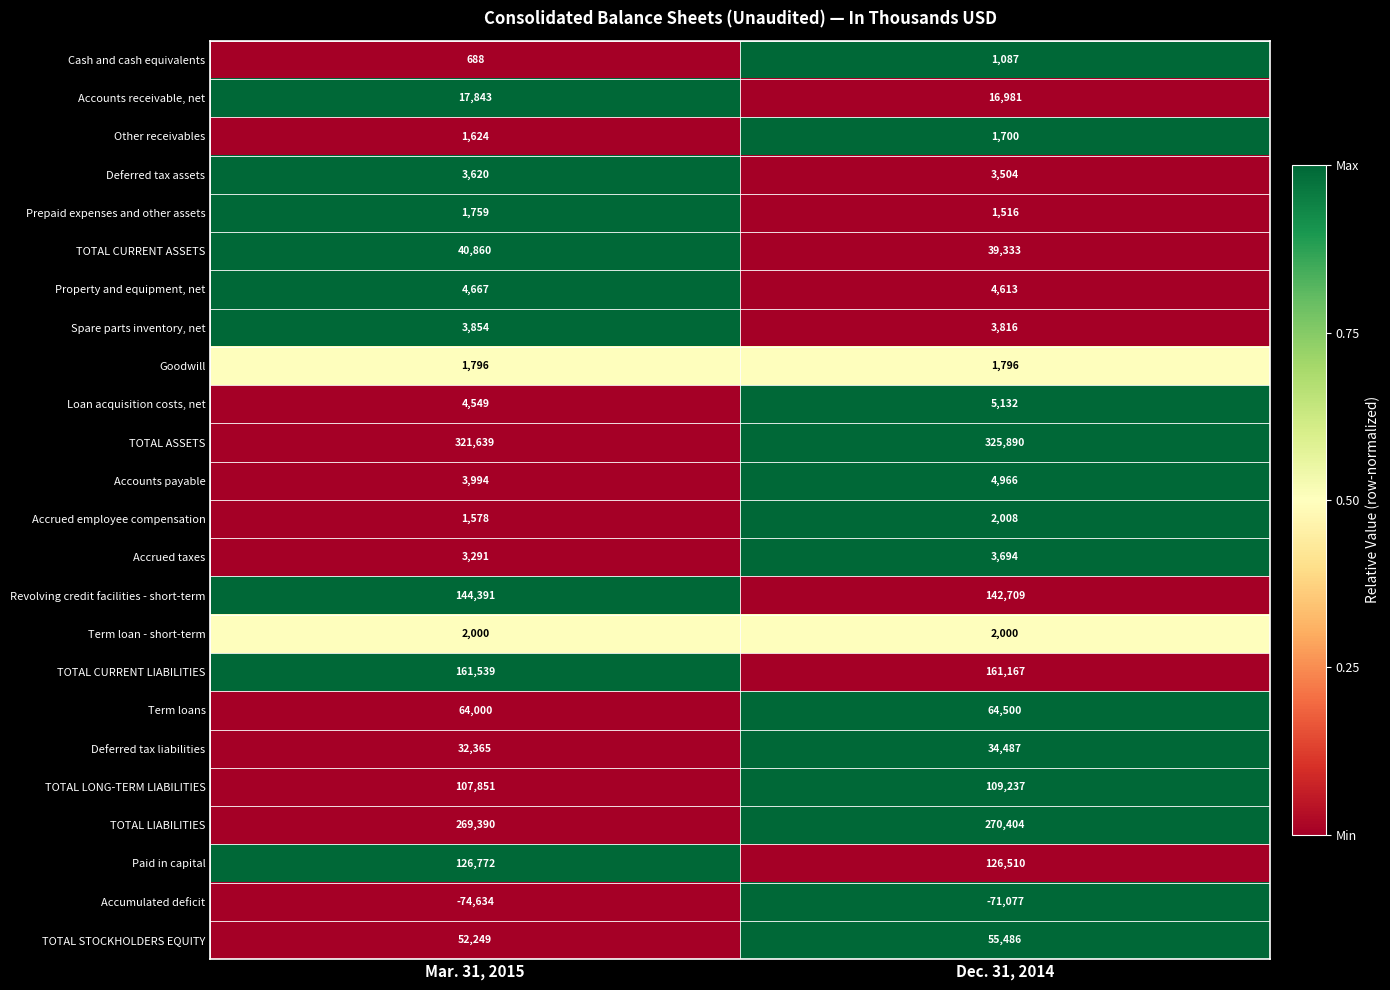

What is the minimum value for Accrued employee compensation?

1578